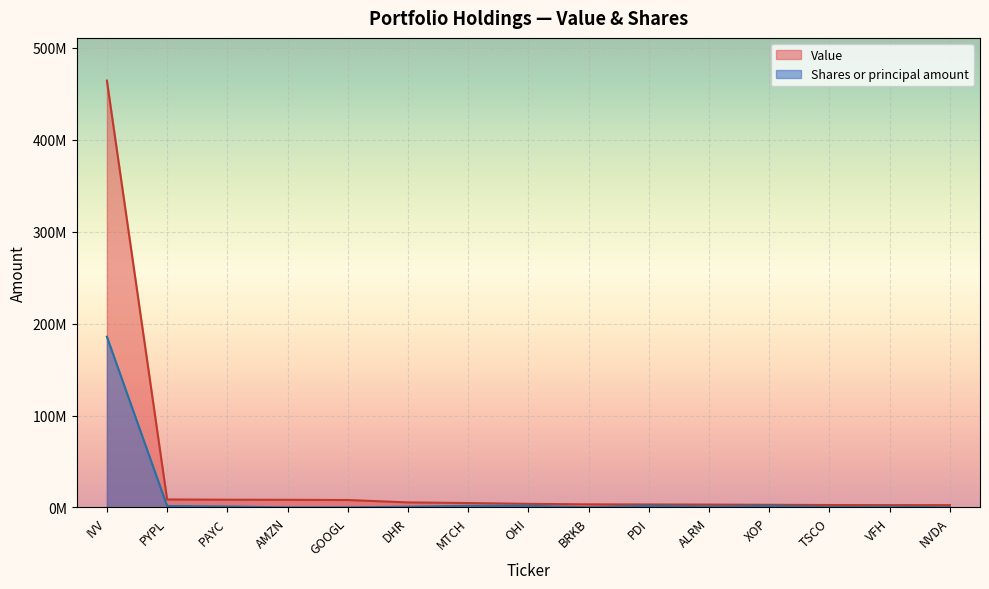

Does the chart display data point markers on the line(s)?

No